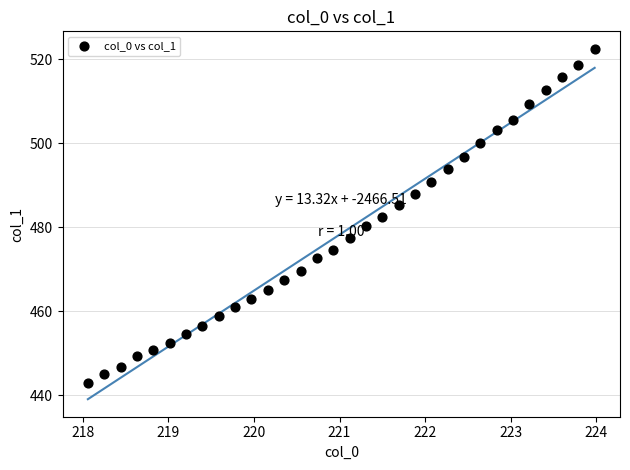

What is the range of Y values (max minus min)?

79.6